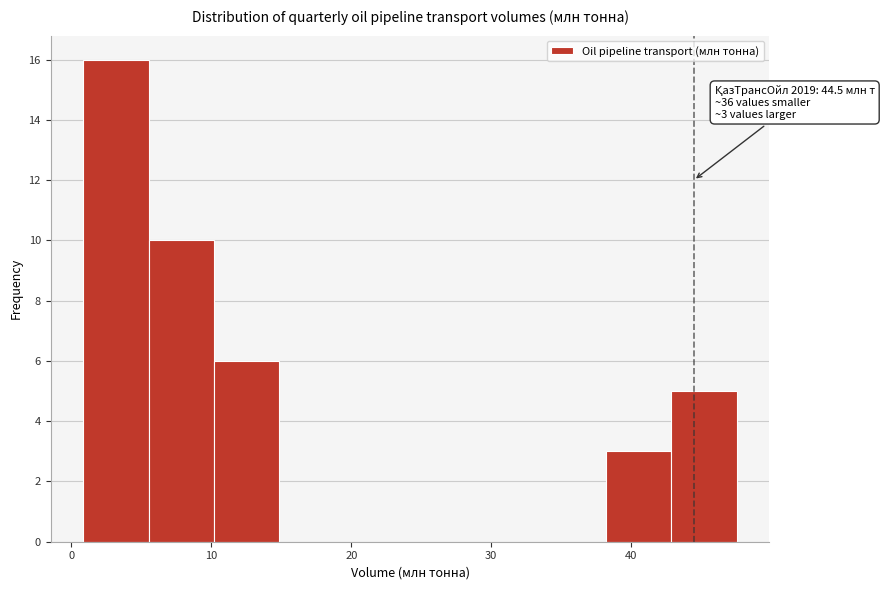

Over which range of the x-axis is the bar tallest?

1 to 6